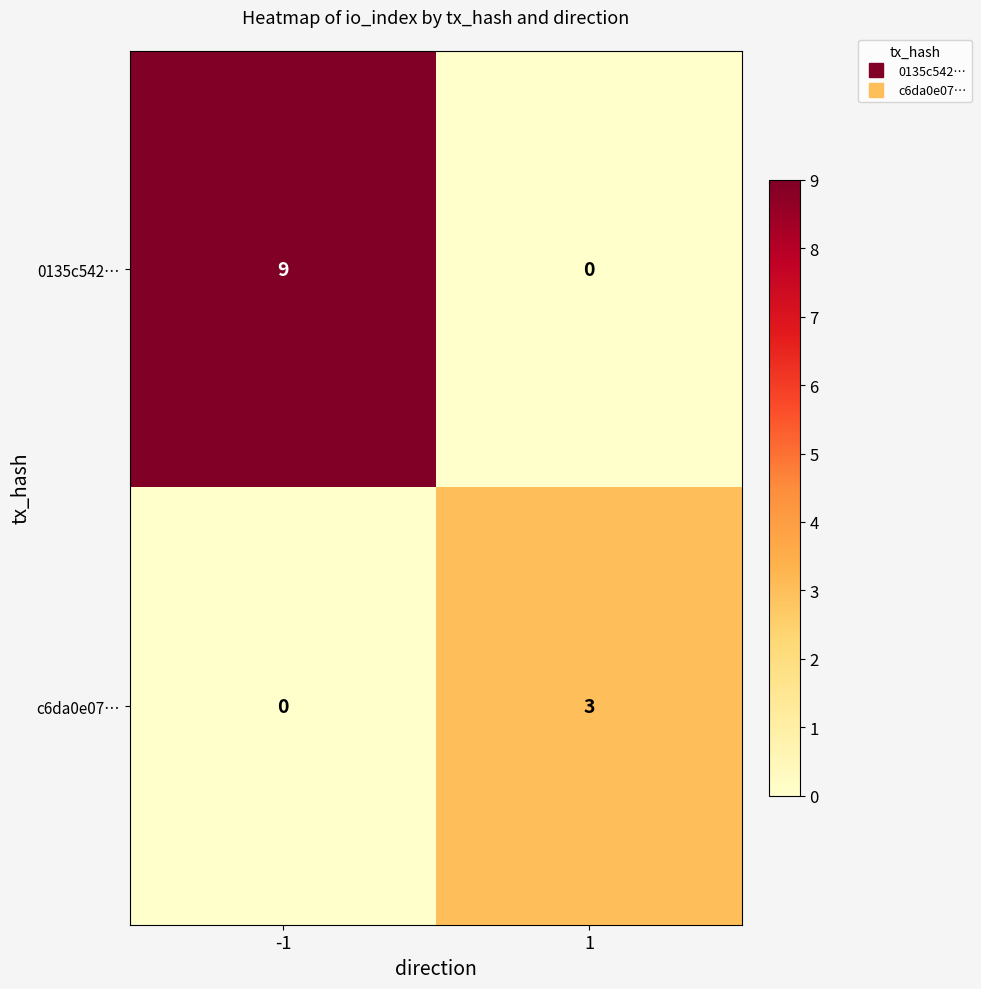

What is the spread (max minus min) of values at -1?

9